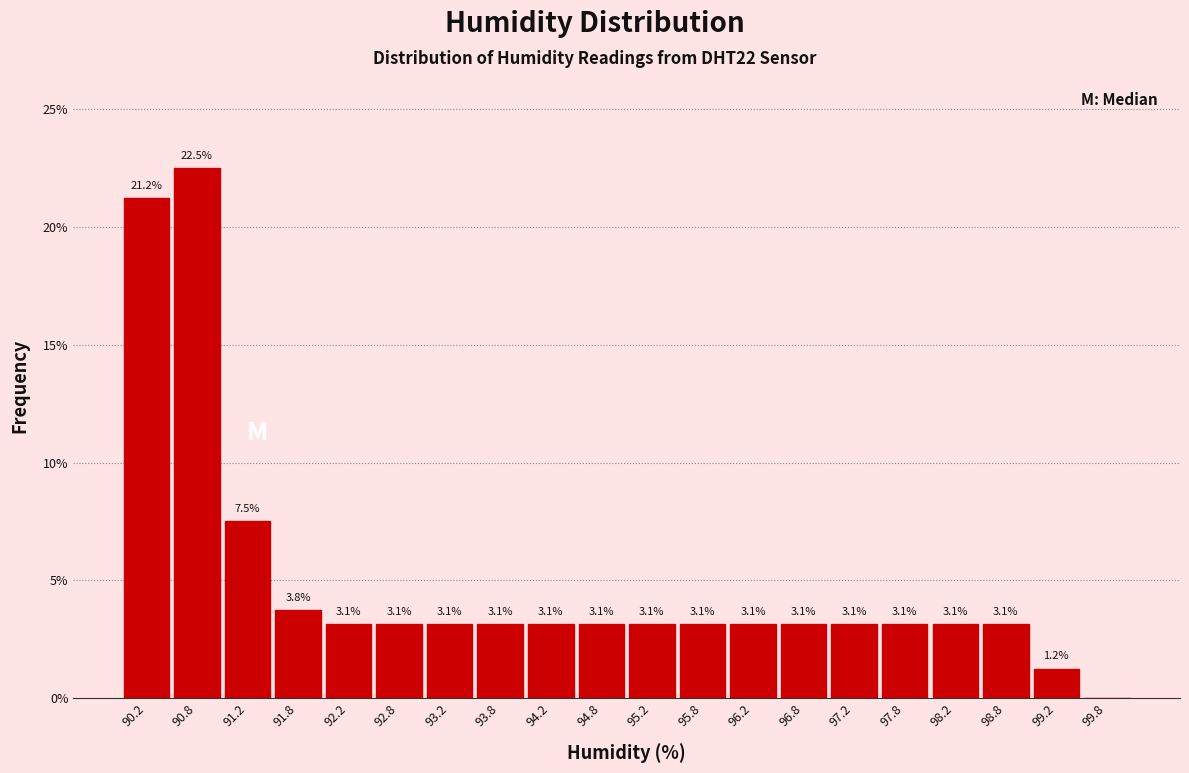

Over which range of the x-axis is the bar tallest?

90.5 to 91.0